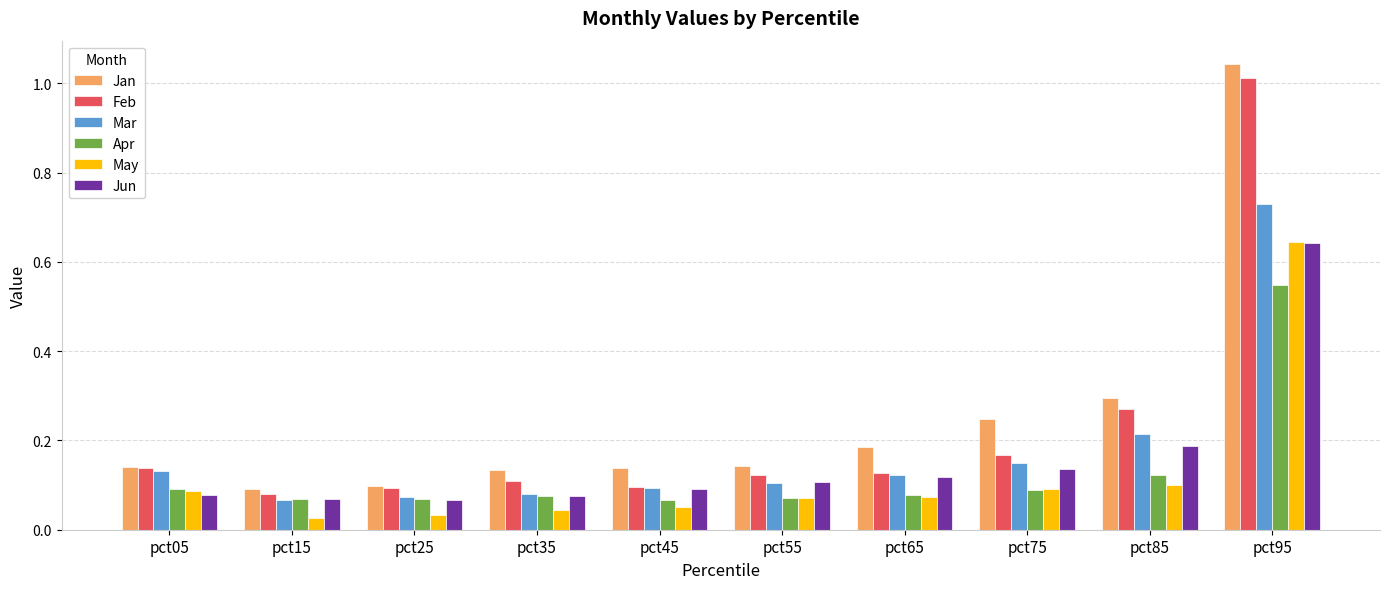

At which category is the sum across all series the highest?

pct95